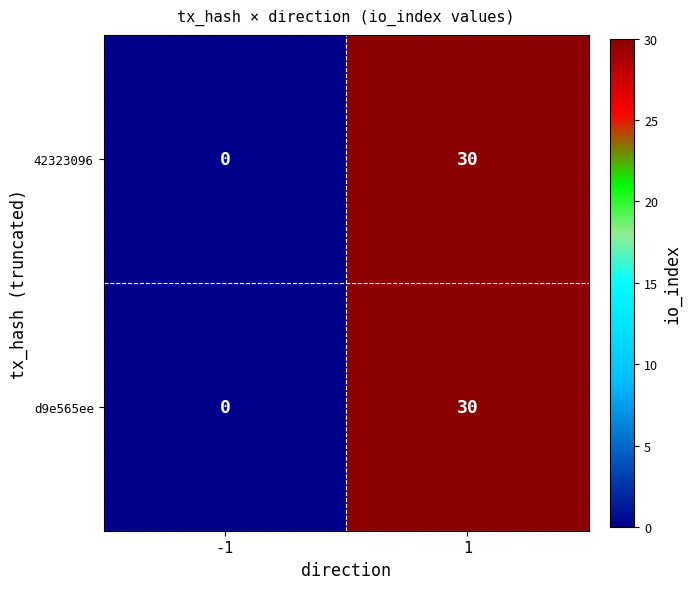

The 42323096 series shows -18 at -1. True or false?

False